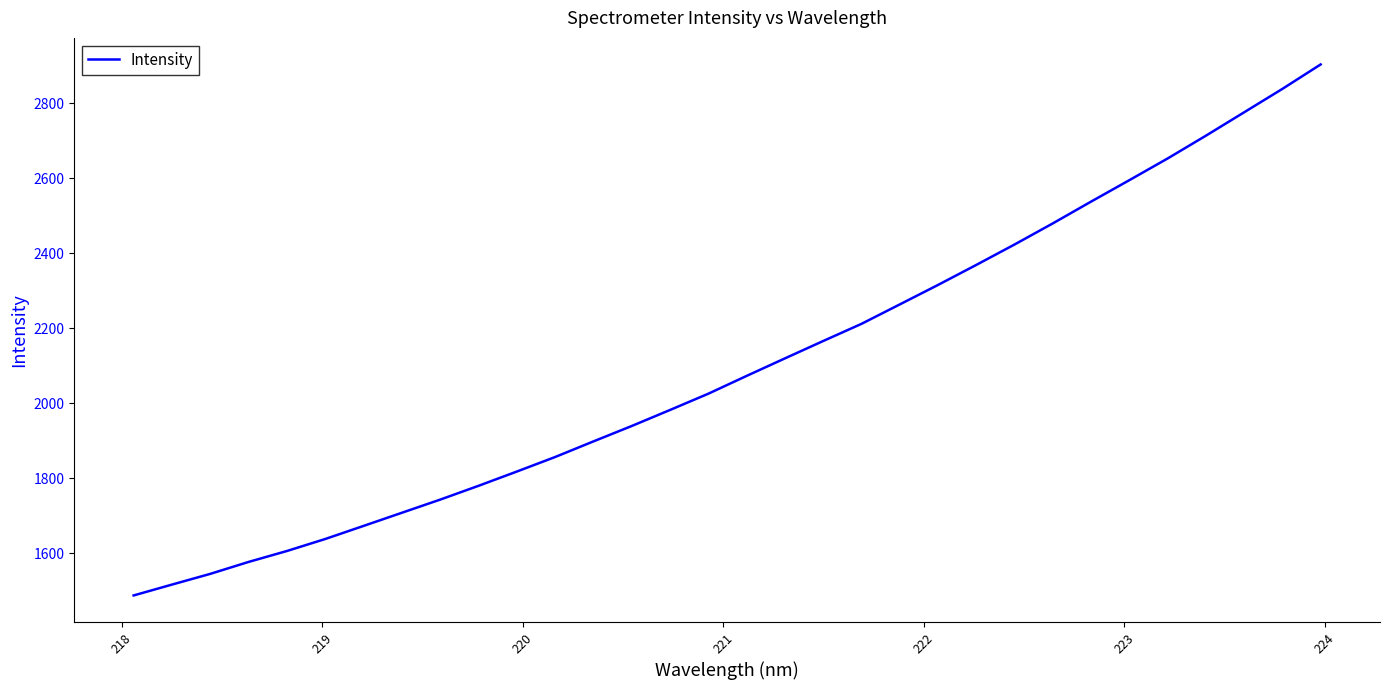

What is the greatest value displayed?

2902.8